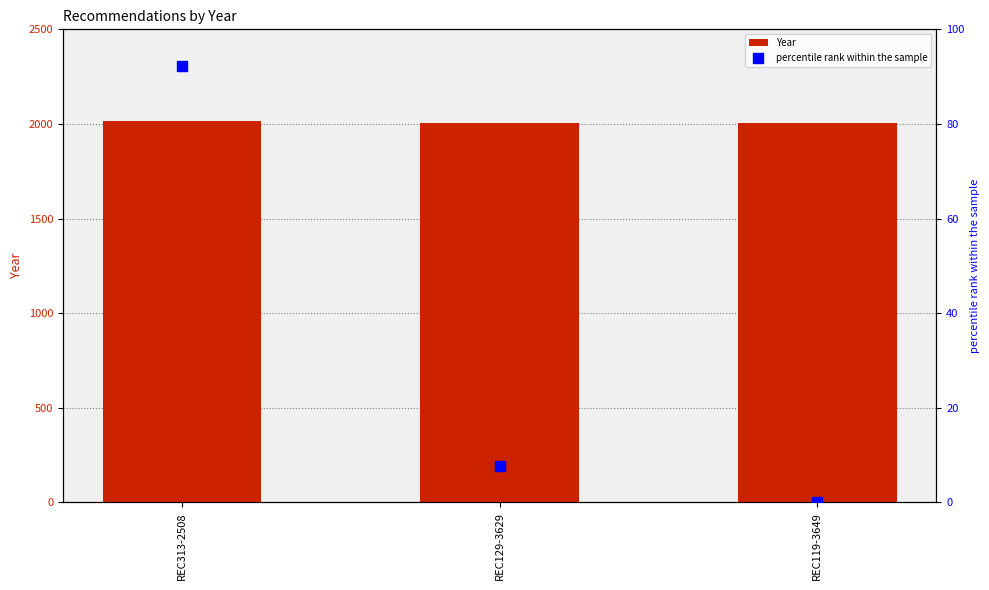

At which category is the sum across all series the highest?

REC313-2508